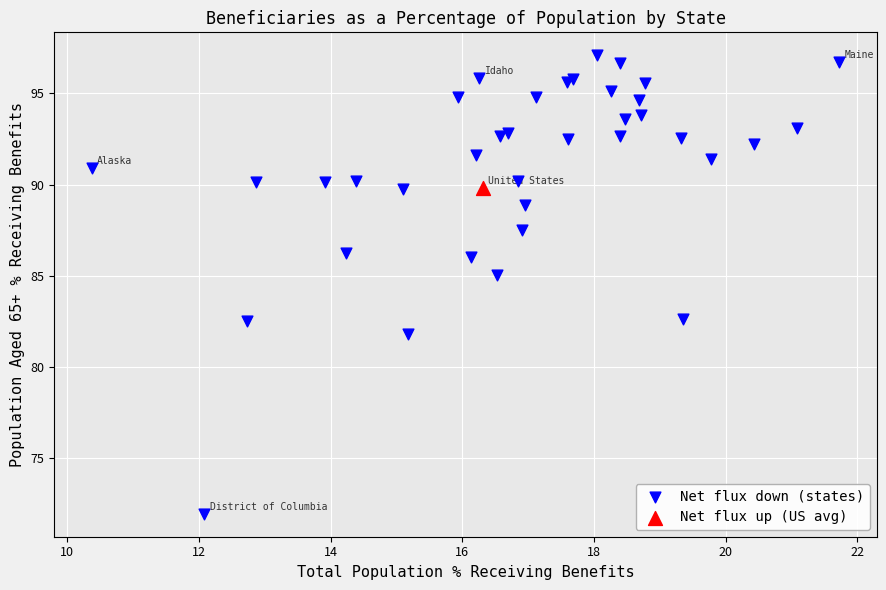

What are all the series names shown in the legend?

Net flux down (states), Net flux up (US avg)